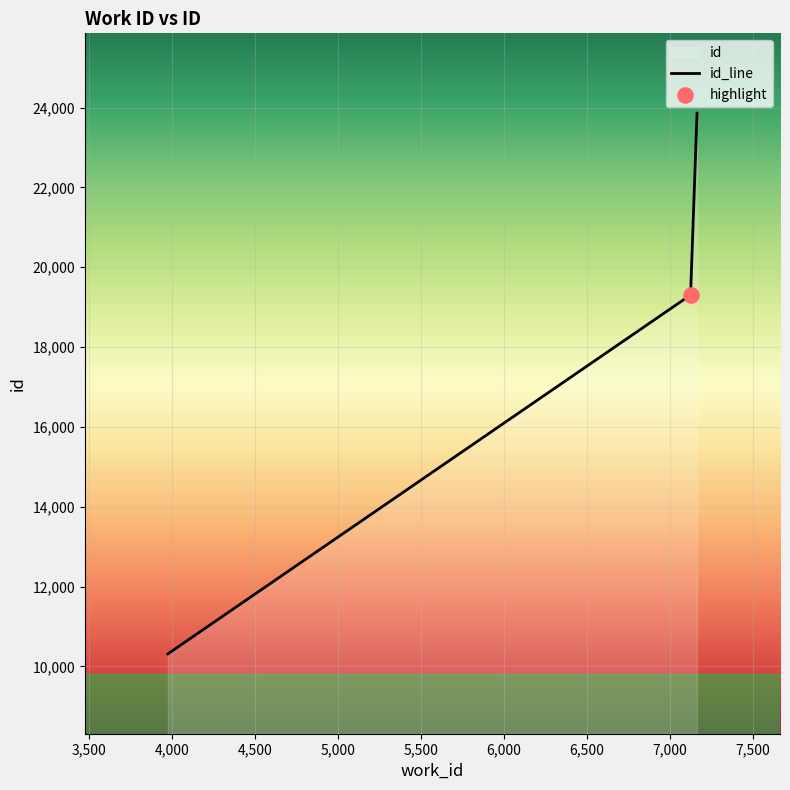

Between 7163 and 7124, which is larger?

7163